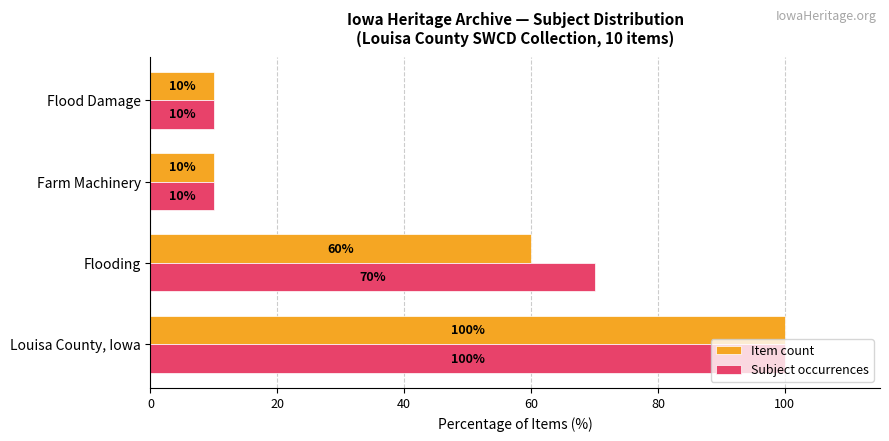

What is the difference between the maximum and minimum values in the Subject occurrences series?

90